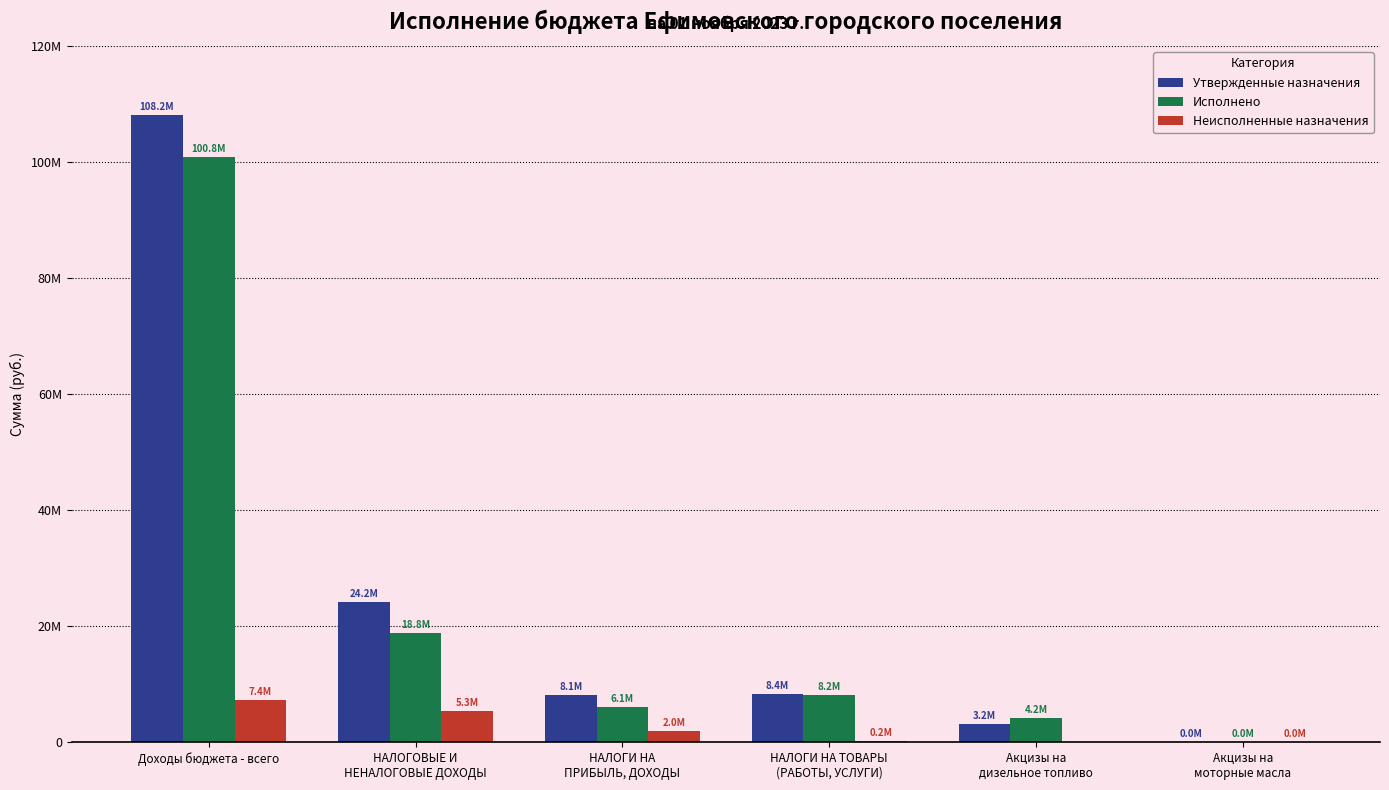

True or false: Исполнено has a value of 142182693.6 at Доходы бюджета - всего.

False